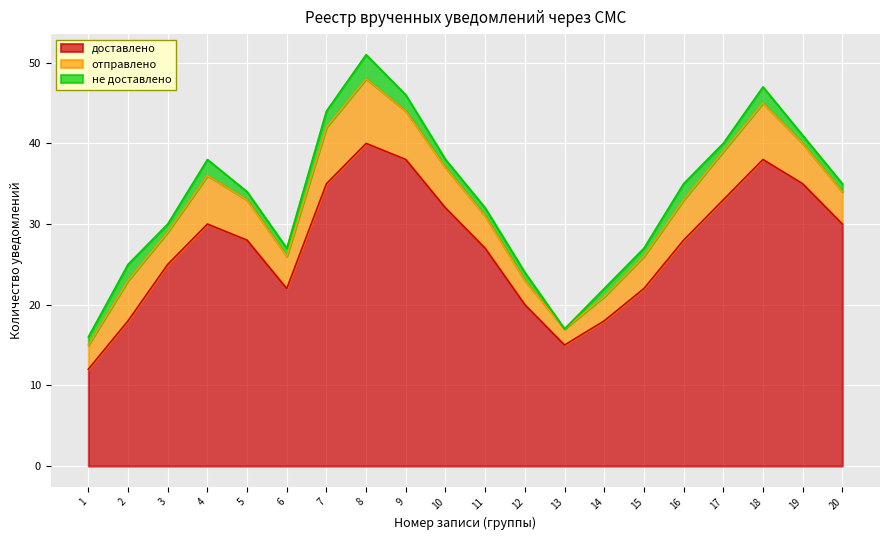

How many series are shown in this chart?

3